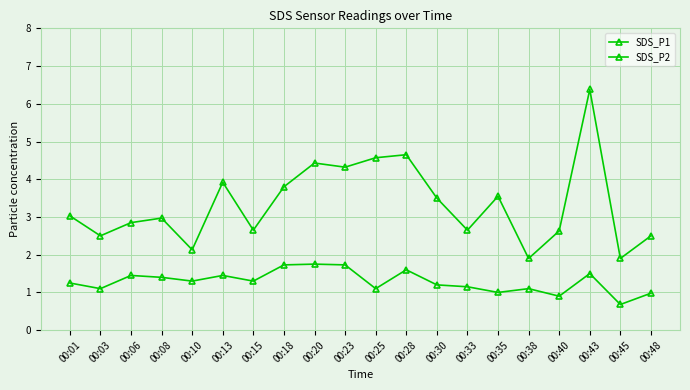

What is the spread (max minus min) of values at 00:40?

1.7